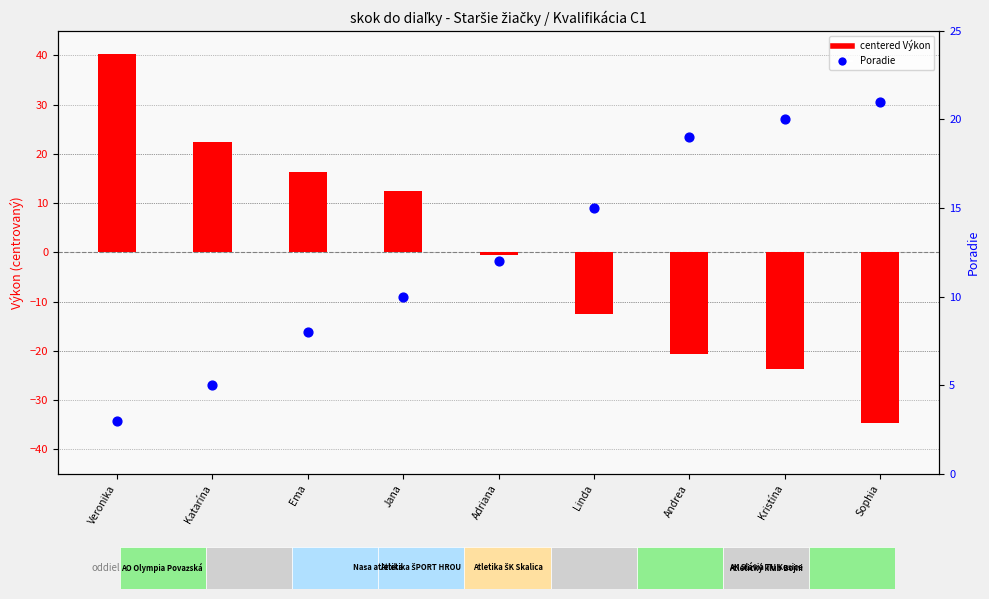

What is the total value across all series at Veronika?

43.4